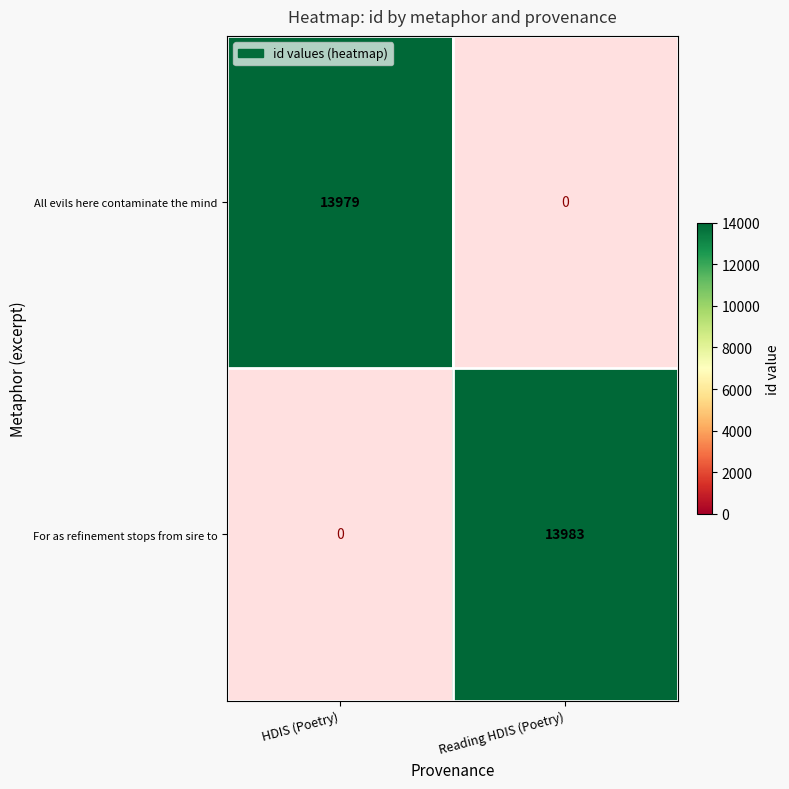

Is it true that For as refinement stops from sire to equals 23816.2 at Reading HDIS (Poetry)?

False